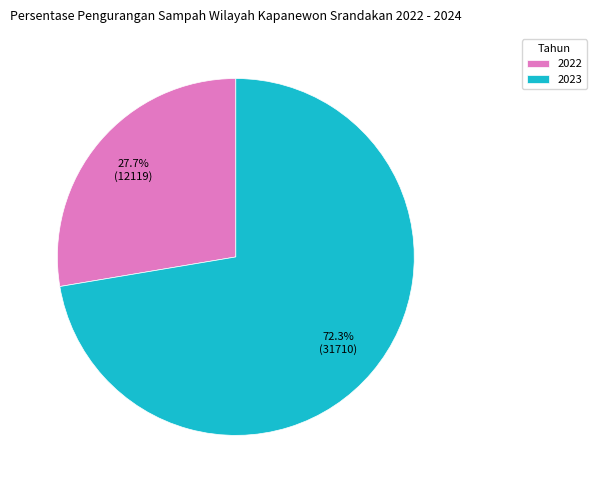

How many slices are in this pie chart?

2